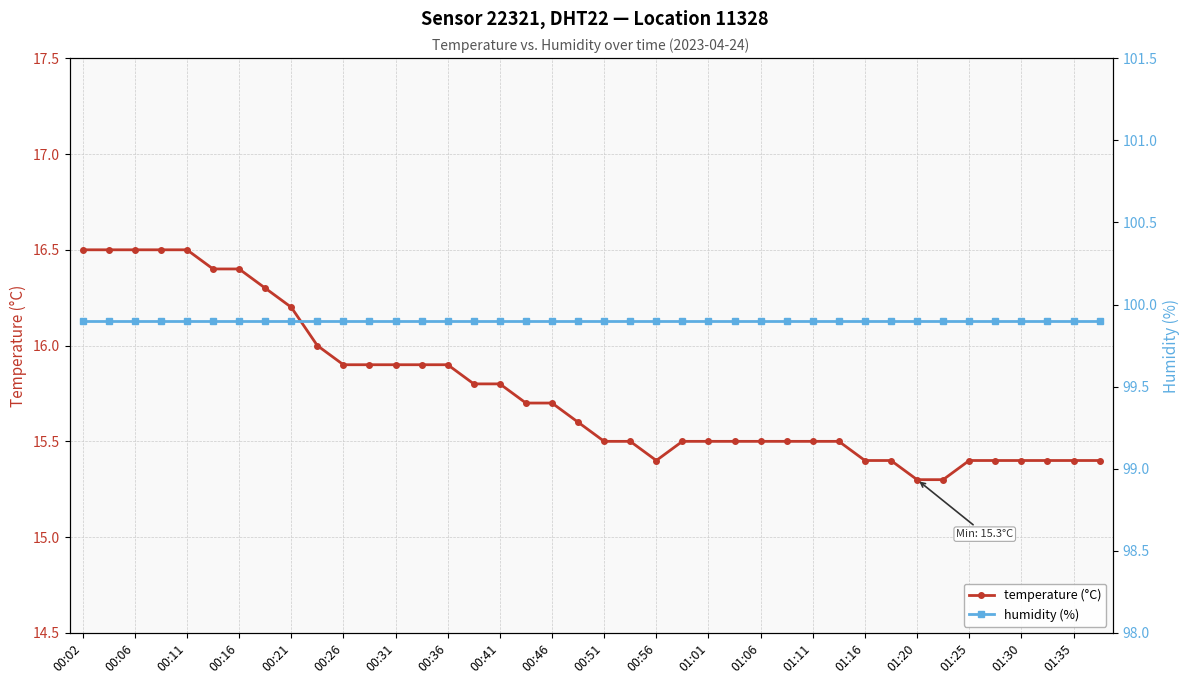

Count the number of categories in the chart.

40